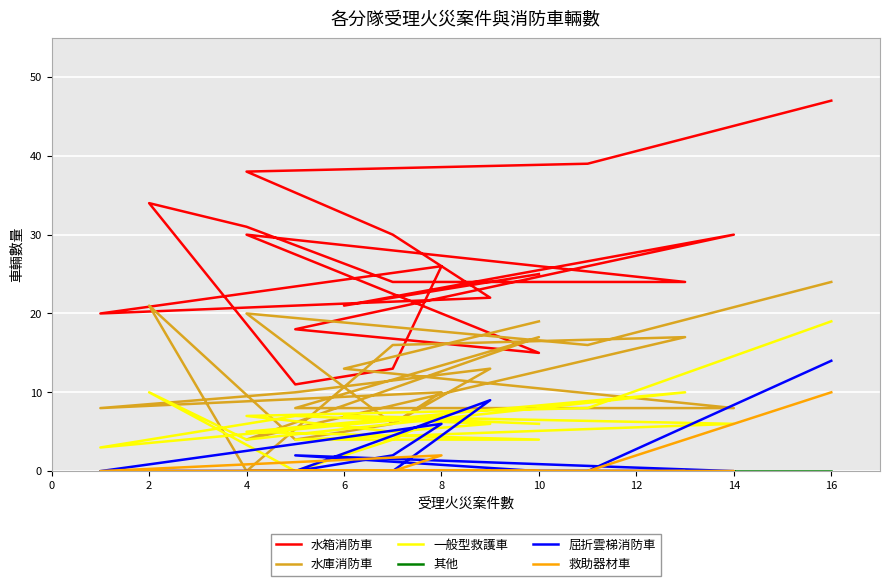

Where is 救助器材車 nearest to the value 5?

8